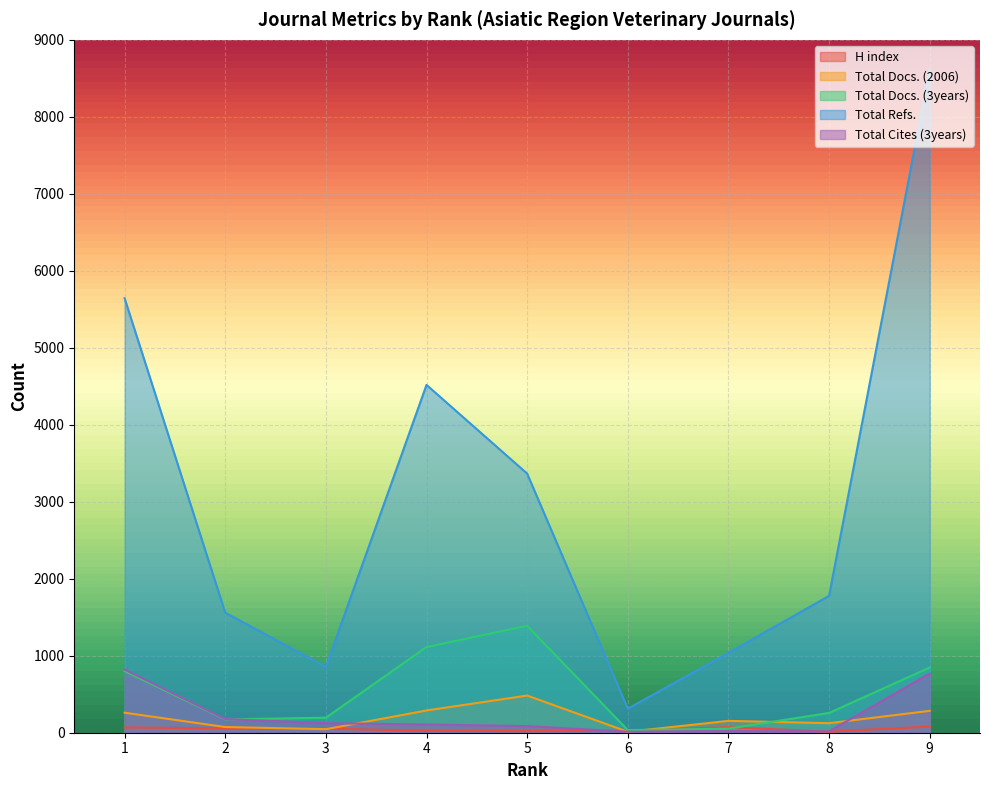

The value of Total Refs. at 8 is 384. True or false?

False